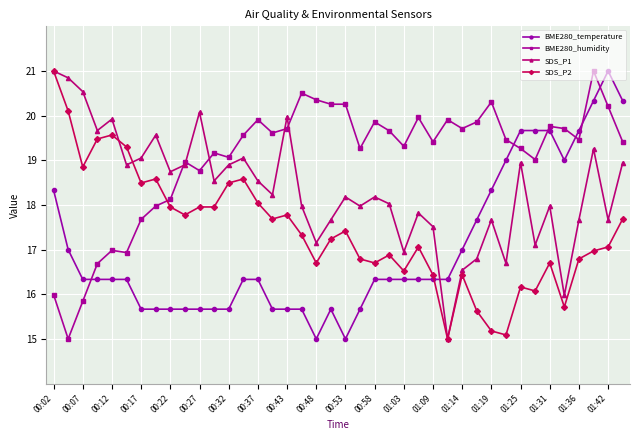

Which series has the largest total across all categories?

BME280_humidity